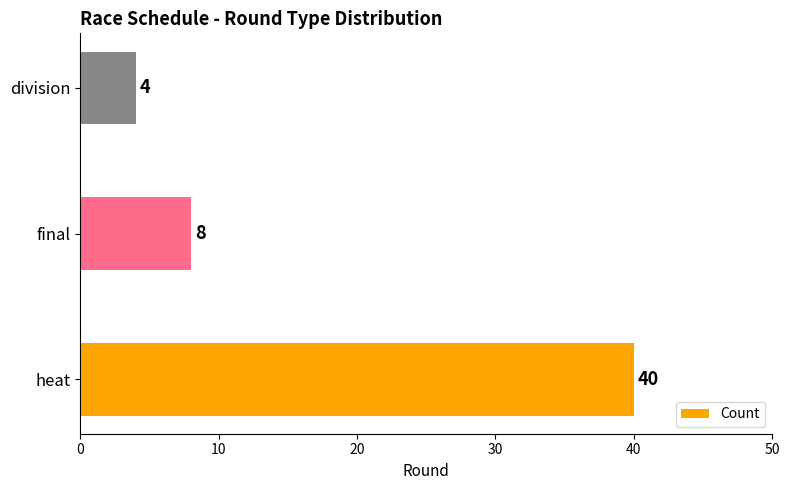

Where is the data nearest to the value 22?

final